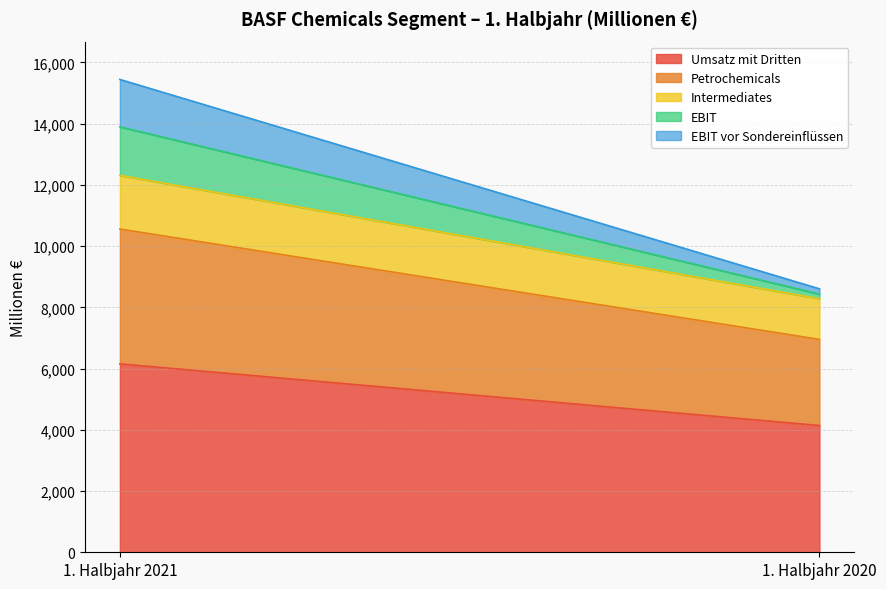

What is the sum of the Intermediates values at 1. Halbjahr 2021 and 1. Halbjahr 2020?

3080